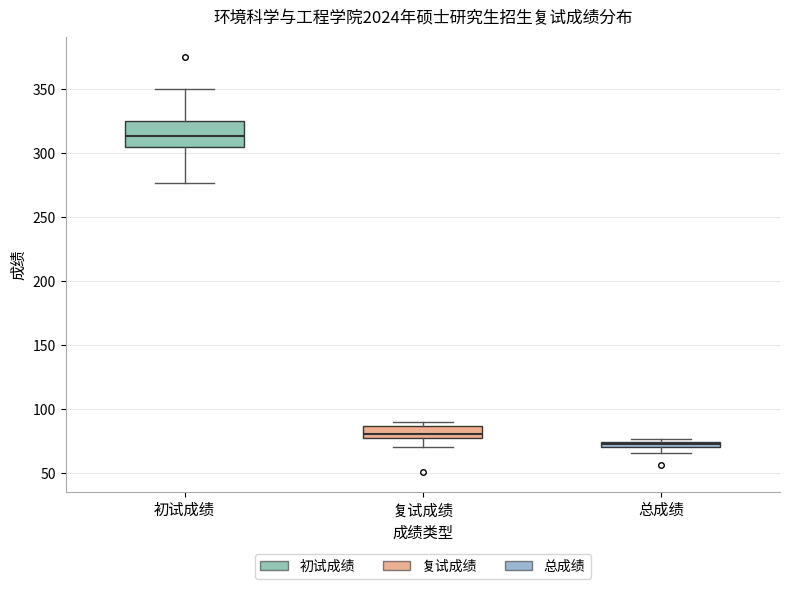

Which box has the highest median line?

初试成绩